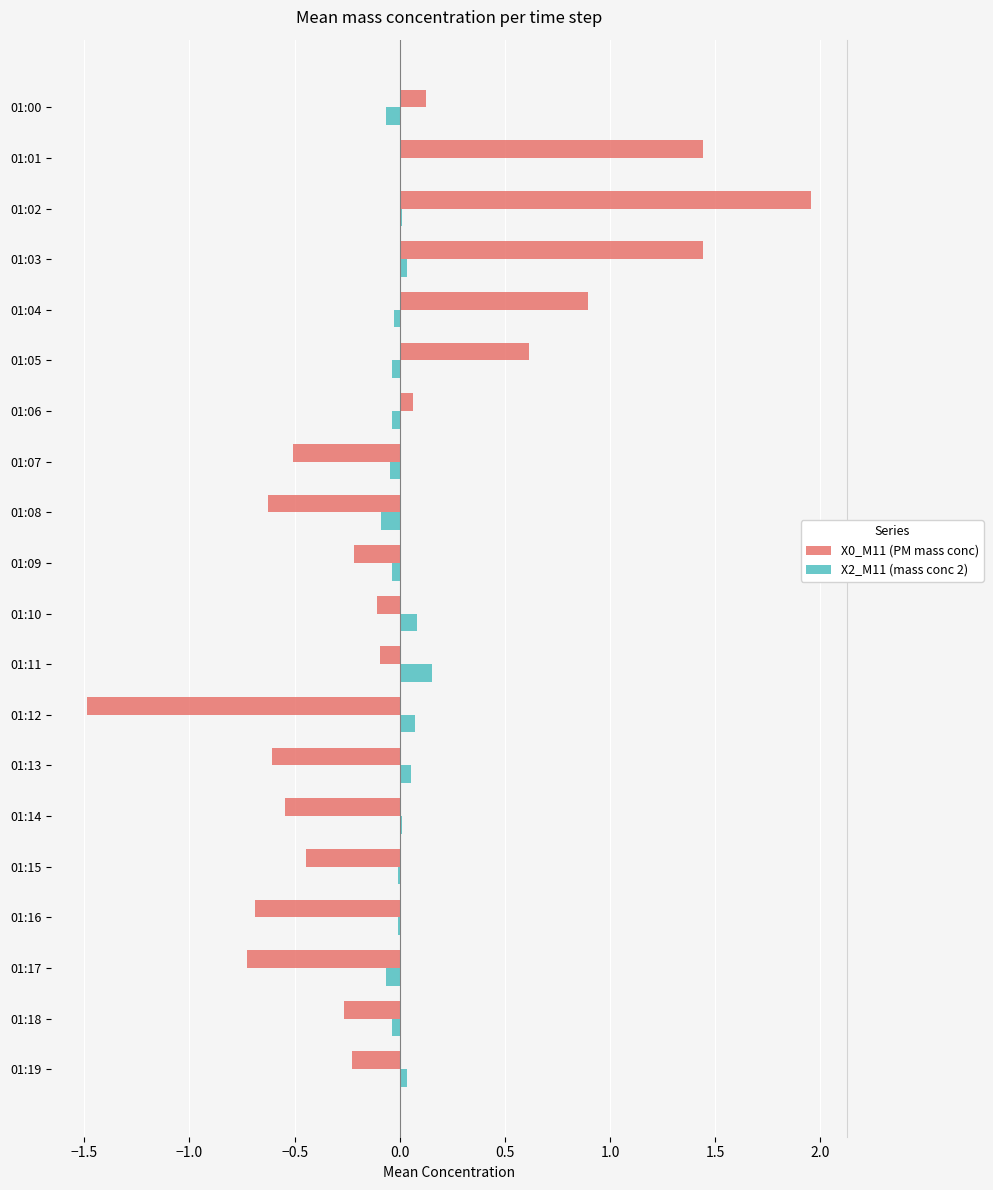

How many data points in X0_M11 (PM mass conc) are above 0?

7